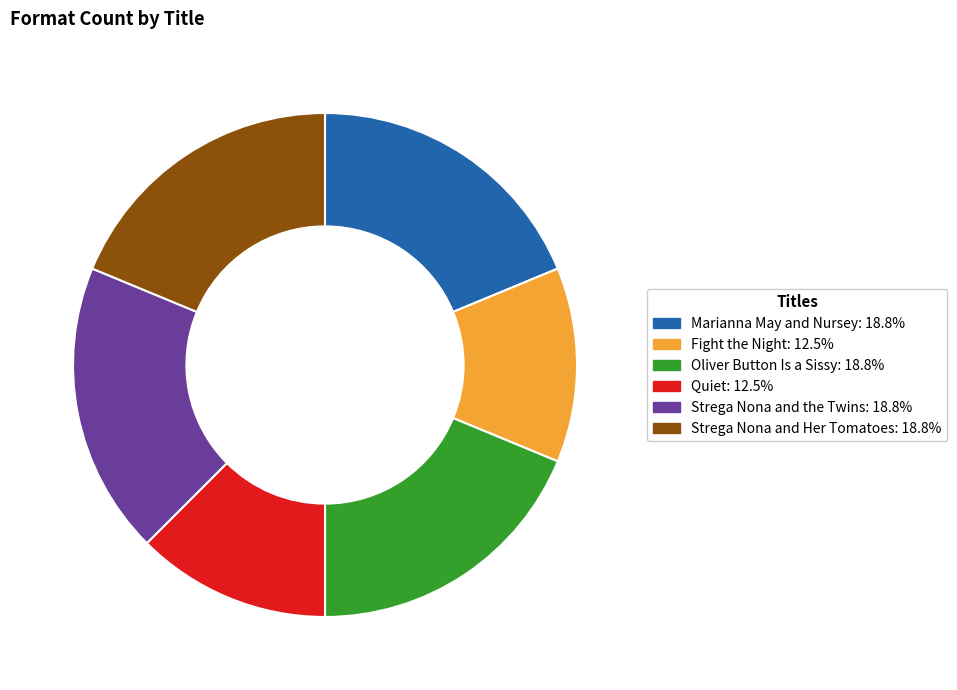

Do Quiet and Strega Nona and the Twins together represent more than half of the pie?

No